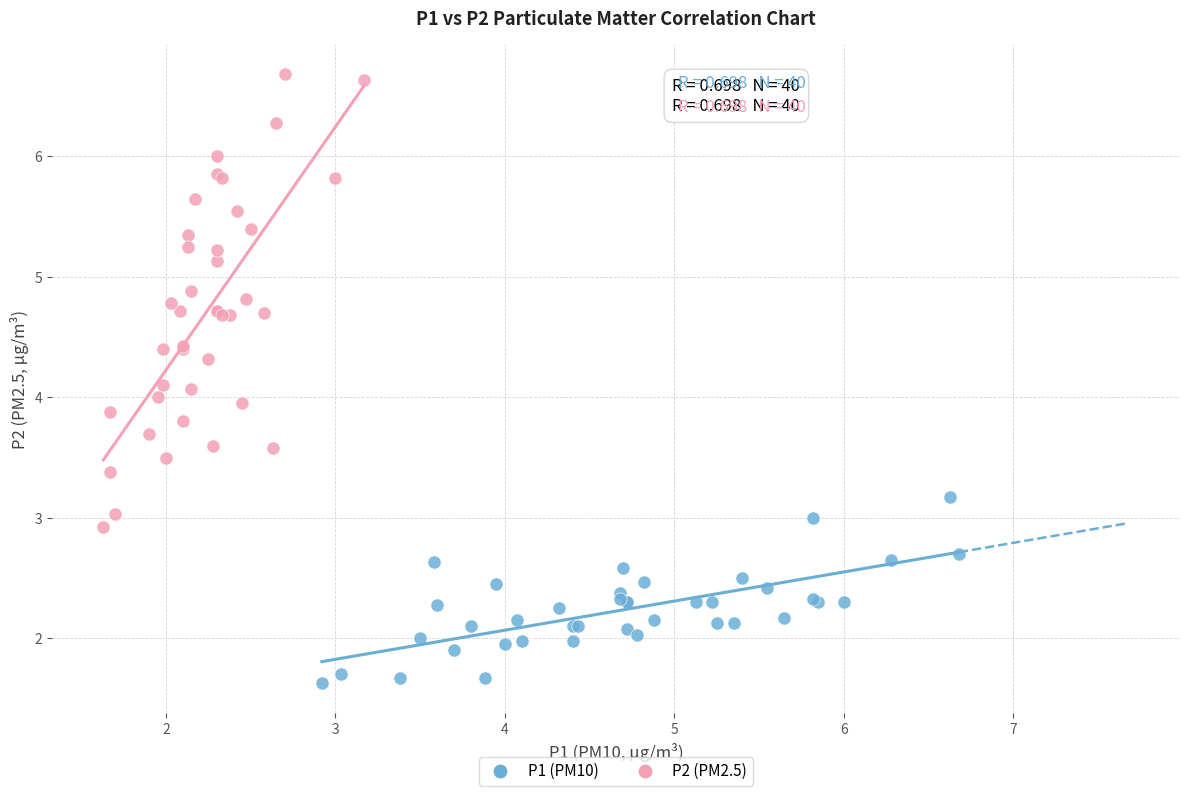

Which series has the widest spread of Y values?

P2 (PM2.5)